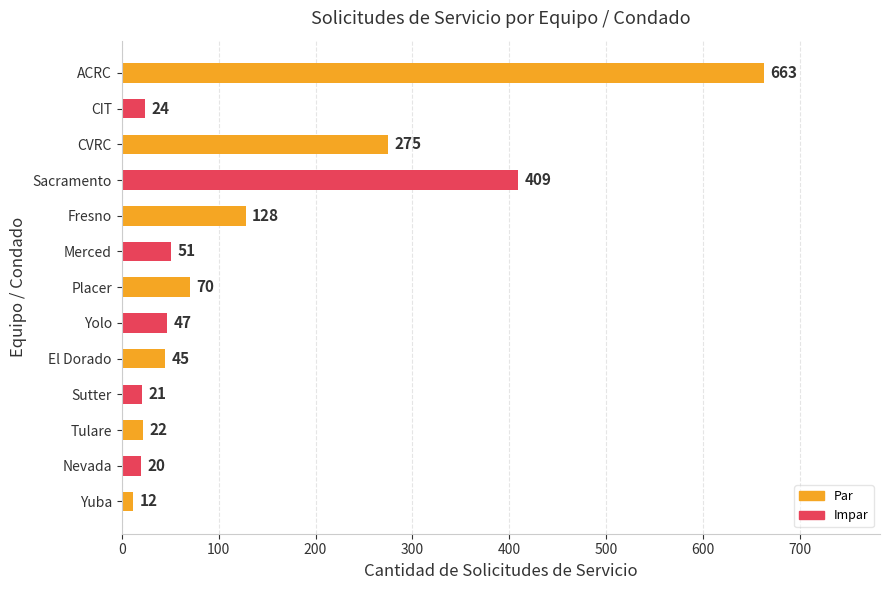

The value at Merced is 51. True or false?

True